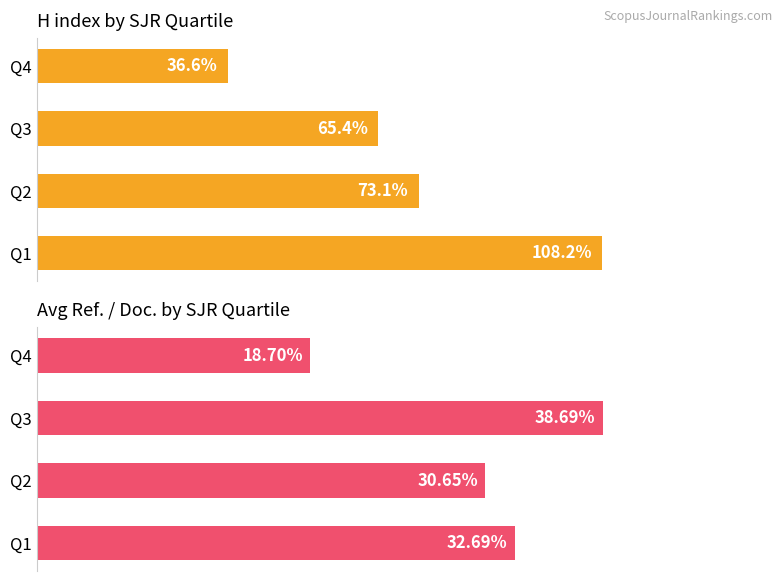

Is the value of Avg H index at Q1 greater than the value of Avg Ref/Doc at Q2?

Yes